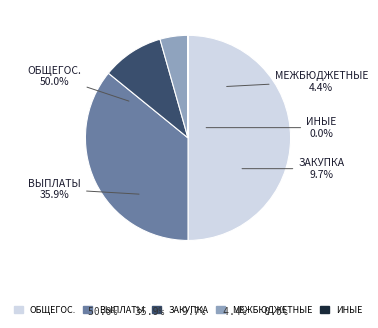

Is ОБЩЕГОСУДАРСТВЕННЫЕ ВОПРОСЫ the majority of the pie?

No